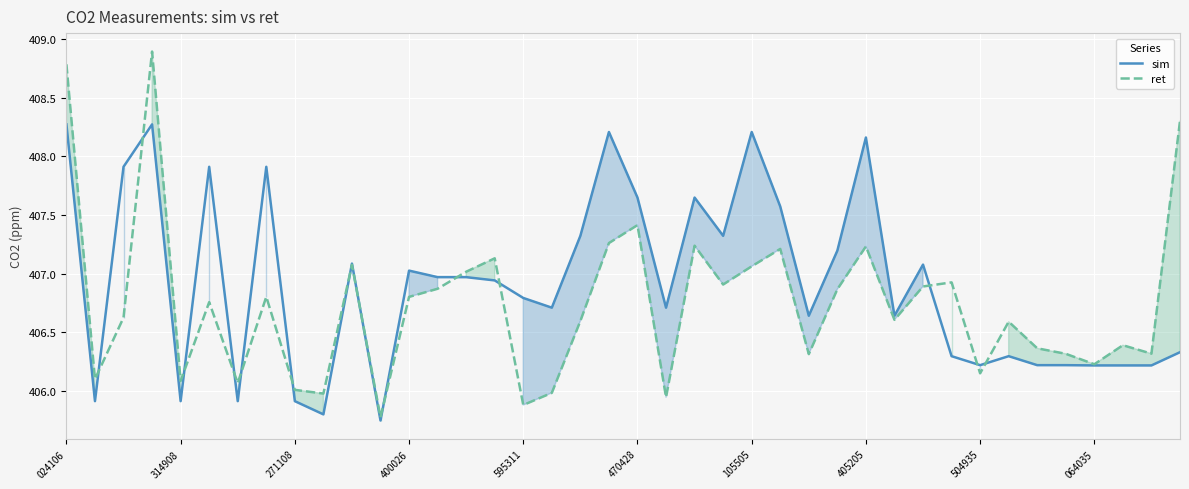

What is the maximum value for sim?

408.3